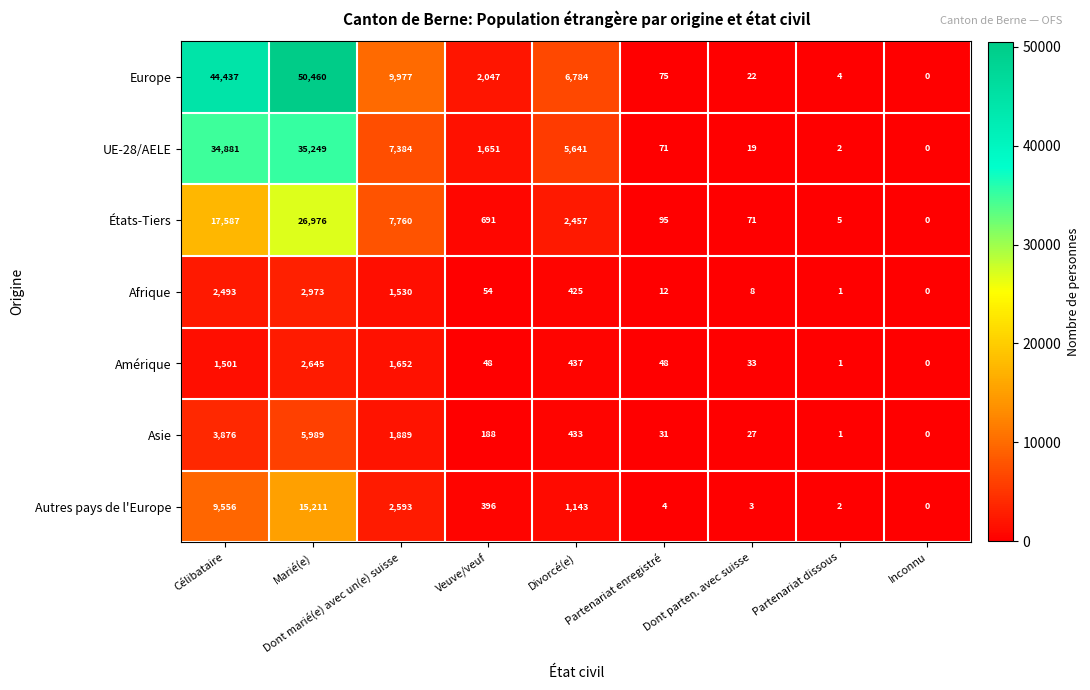

Which label corresponds to the largest value in the chart?

Marié(e)